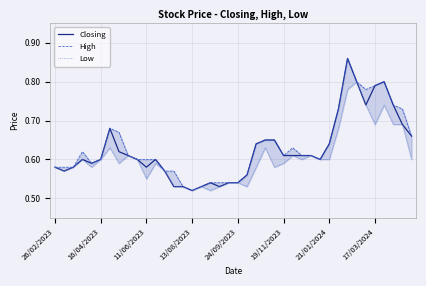

Where is High nearest to the value 0?

13/08/2023